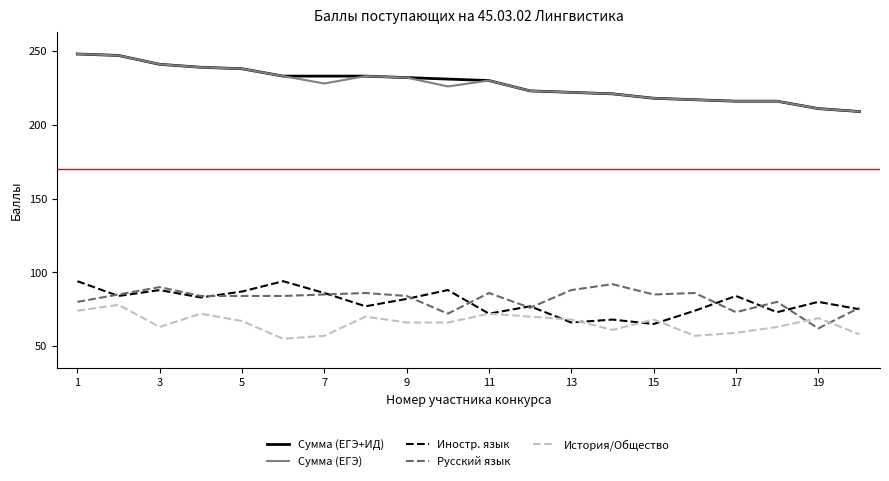

What is the smallest value displayed?

55